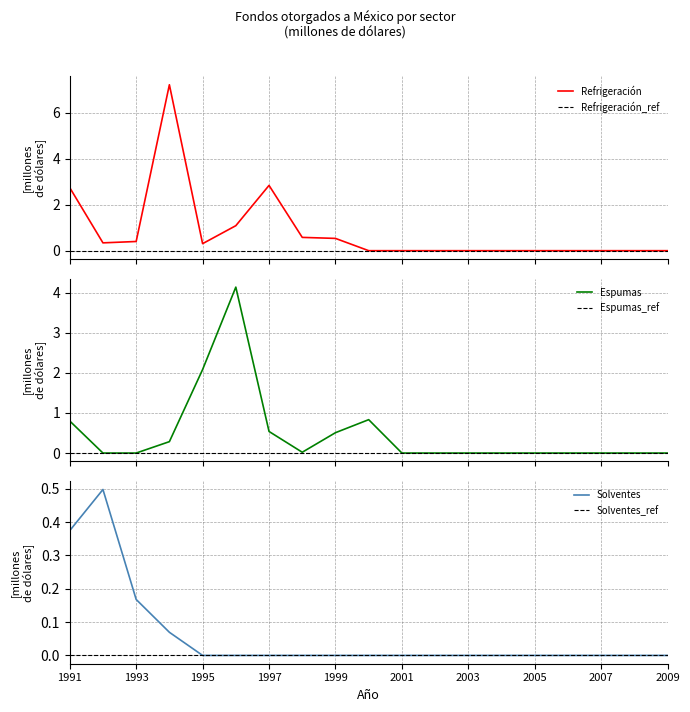

Reading left to right, transcribe all the data shown in this chart.

Refrigeración: 1991=2.7	1992=0.3	1993=0.4	1994=7.2	1995=0.3	1996=1.1	1997=2.8	1998=0.6	1999=0.5	2000=0.0	2001=0.0	2002=0.0	2003=0.0	2004=0.0	2005=0.0	2006=0.0	2007=0.0	2008=0.0	2009=0.0
Espumas: 1991=0.8	1992=0.0	1993=0.0	1994=0.3	1995=2.1	1996=4.1	1997=0.5	1998=0.0	1999=0.5	2000=0.8	2001=0.0	2002=0.0	2003=0.0	2004=0.0	2005=0.0	2006=0.0	2007=0.0	2008=0.0	2009=0.0
Solventes: 1991=0.4	1992=0.5	1993=0.2	1994=0.1	1995=0.0	1996=0.0	1997=0.0	1998=0.0	1999=0.0	2000=0.0	2001=0.0	2002=0.0	2003=0.0	2004=0.0	2005=0.0	2006=0.0	2007=0.0	2008=0.0	2009=0.0